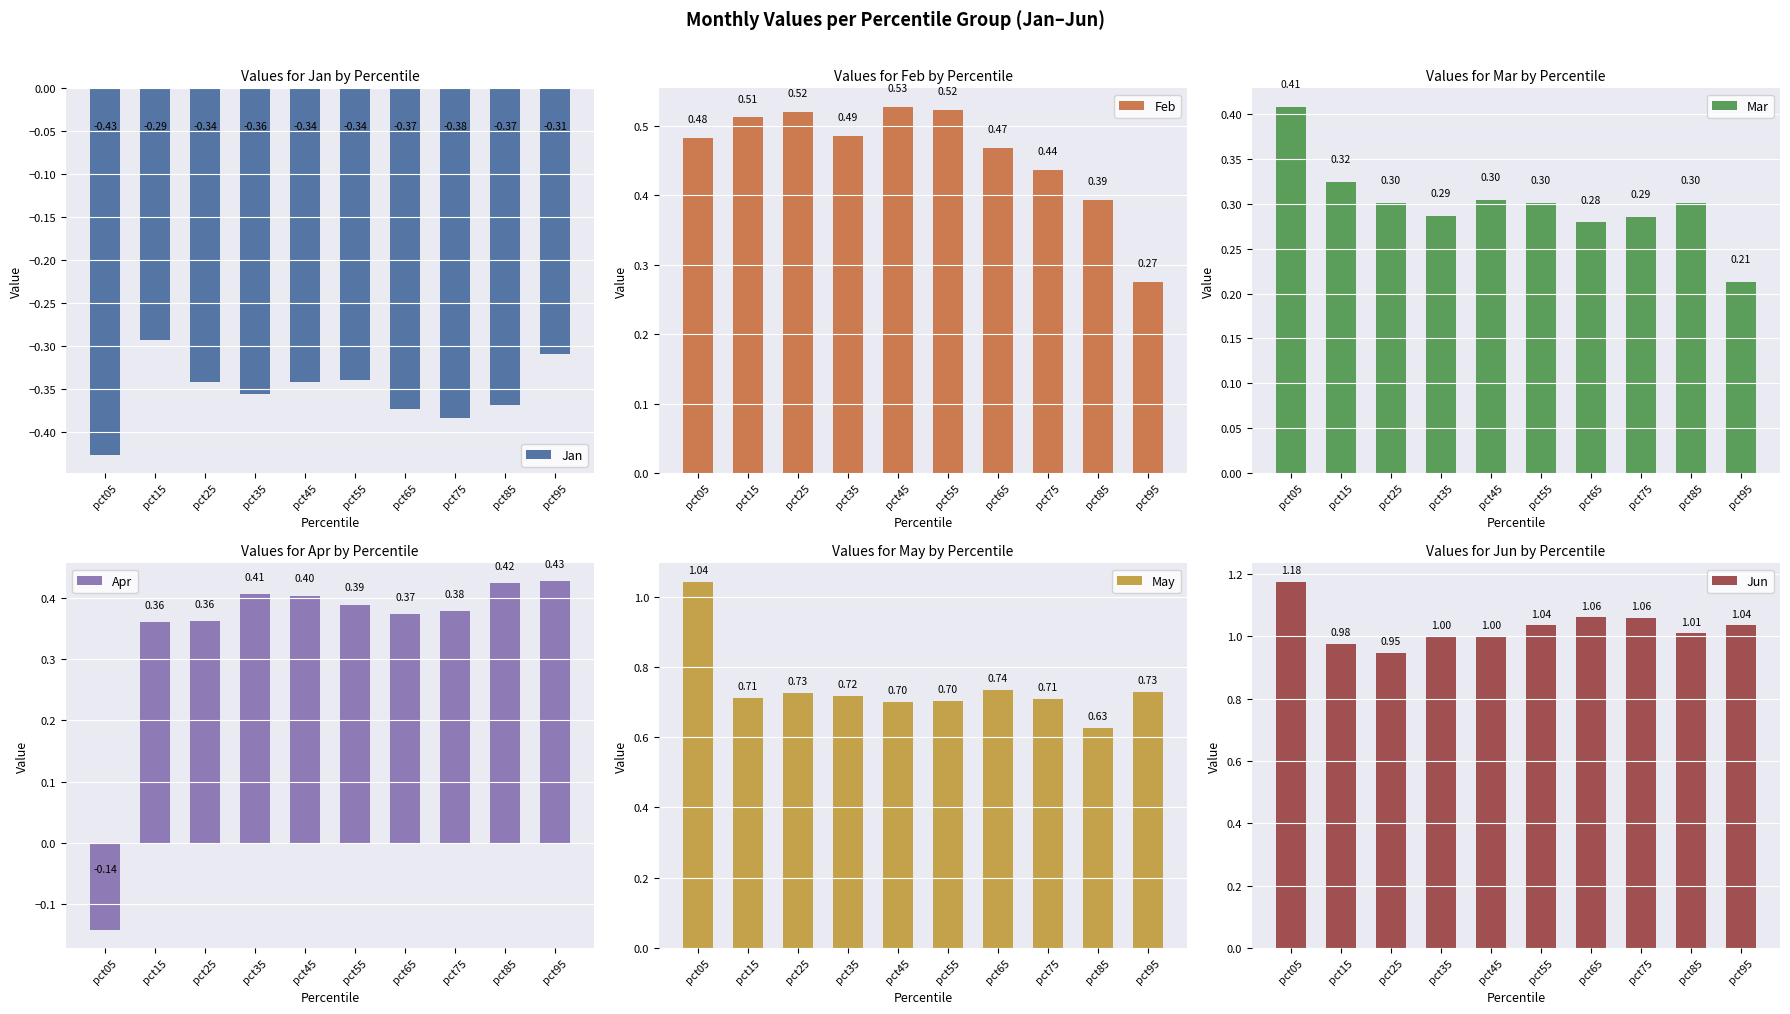

What is the spread (max minus min) of values at pct15?

1.3